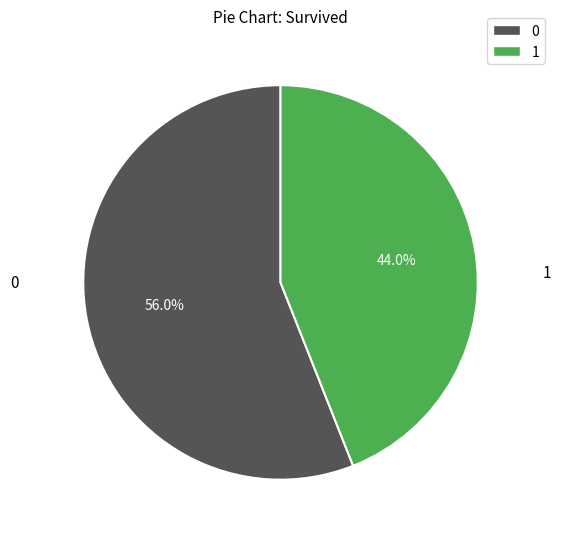

Rank the categories by value from highest to lowest.

0, 1